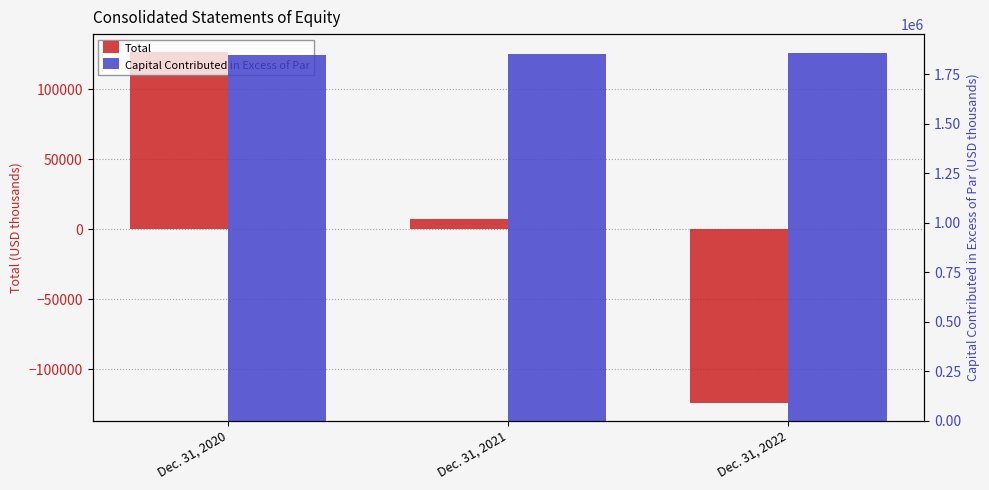

How many distinct data groups are displayed?

2